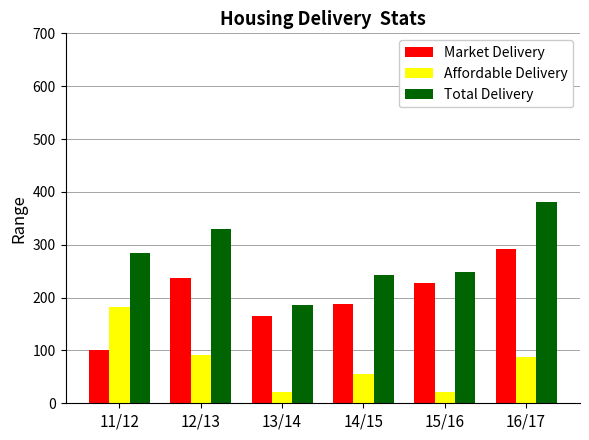

Rank the categories by Market Delivery value from highest to lowest.

16/17, 12/13, 15/16, 14/15, 13/14, 11/12